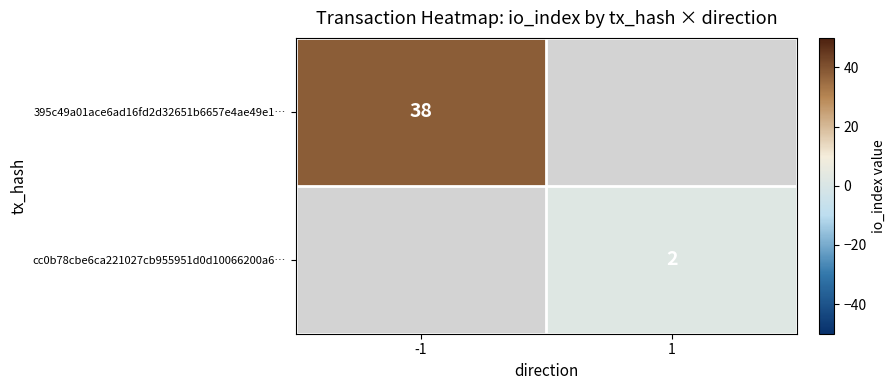

The cc0b78cbe6ca221027cb955951d0d10066200a6… series shows 3 at 1. True or false?

False